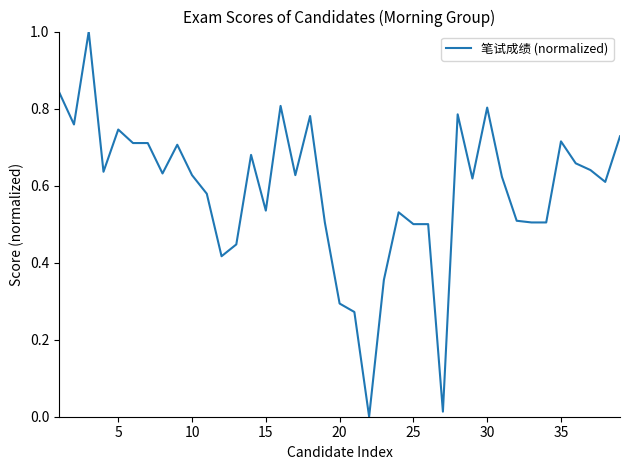

How many positive values are there?

38